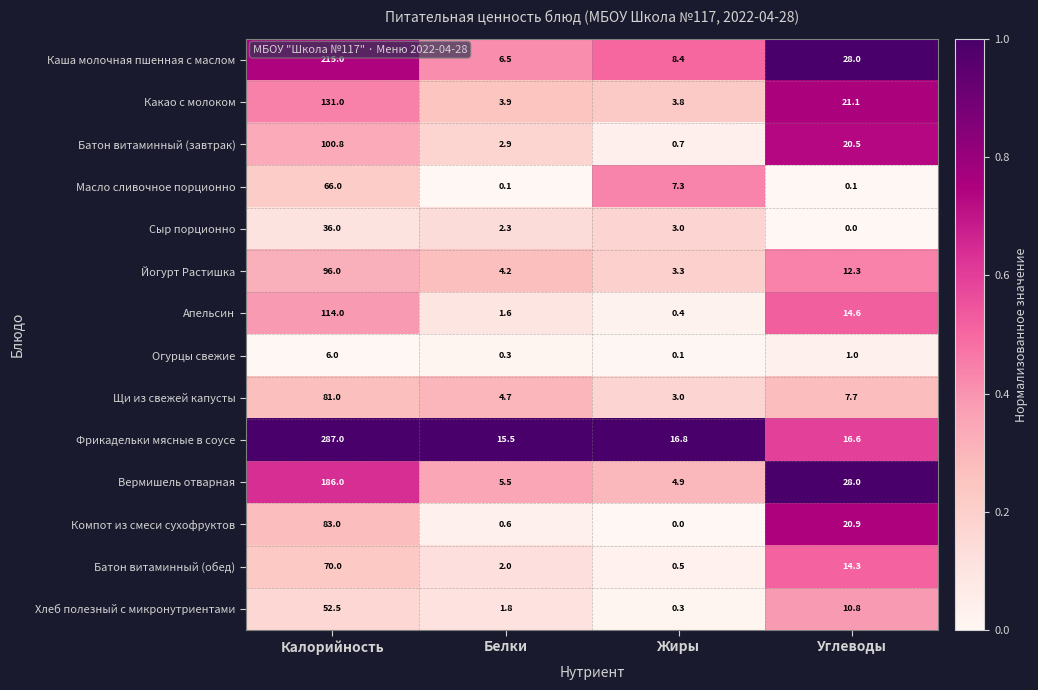

Which label corresponds to the largest value in the chart?

Калорийность